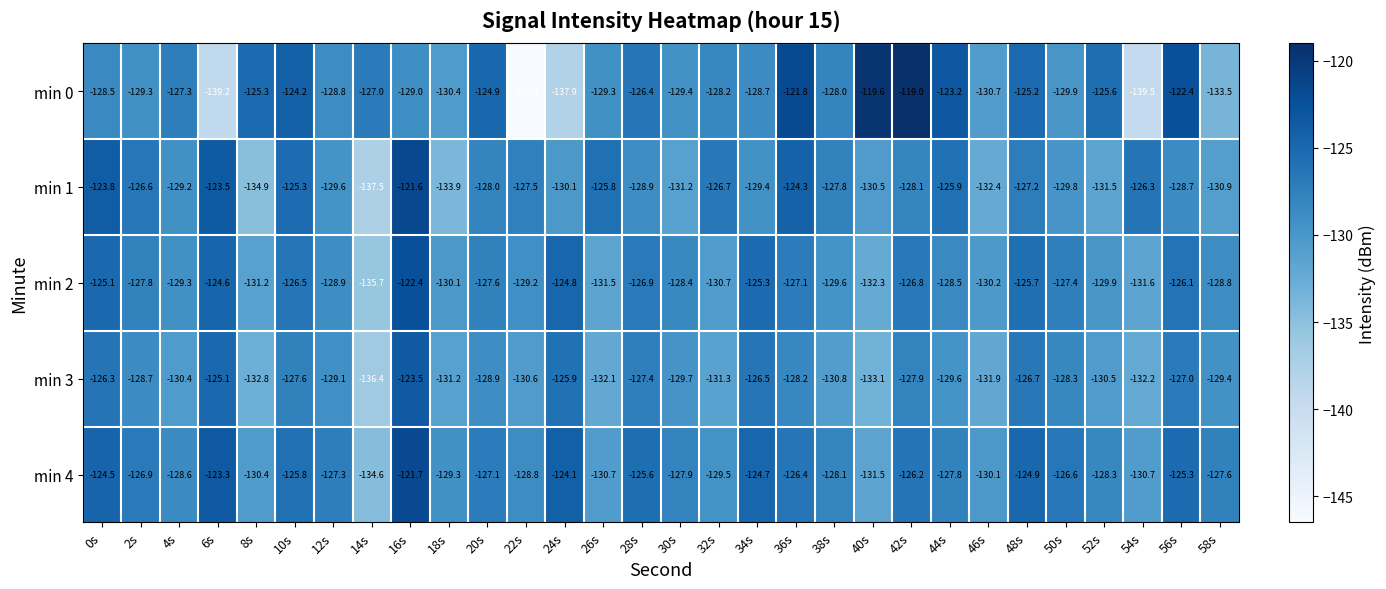

What is the average value of the min 3 series?

-129.3